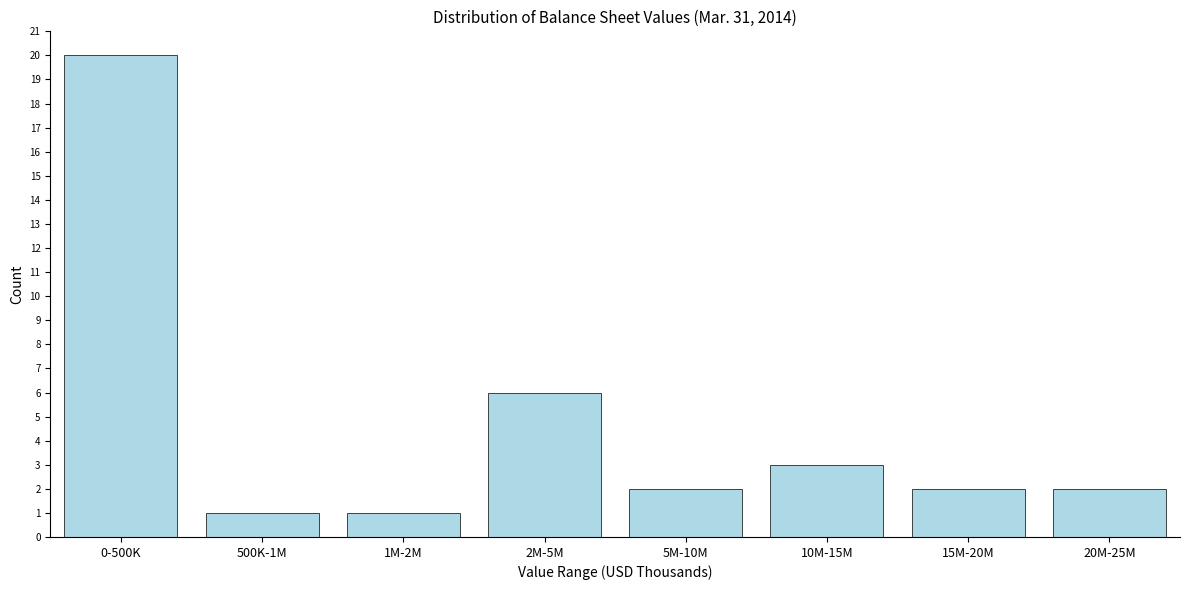

Reading right to left, what are all the values shown in this chart?

20M-25M=2	15M-20M=2	10M-15M=3	5M-10M=2	2M-5M=6	1M-2M=1	500K-1M=1	0-500K=20